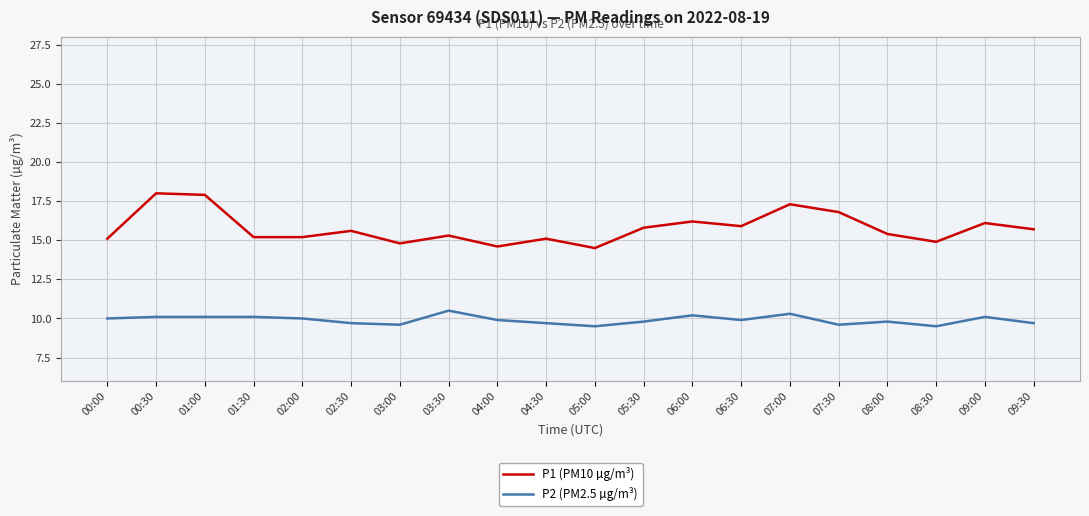

What is the greatest value displayed?

18.0